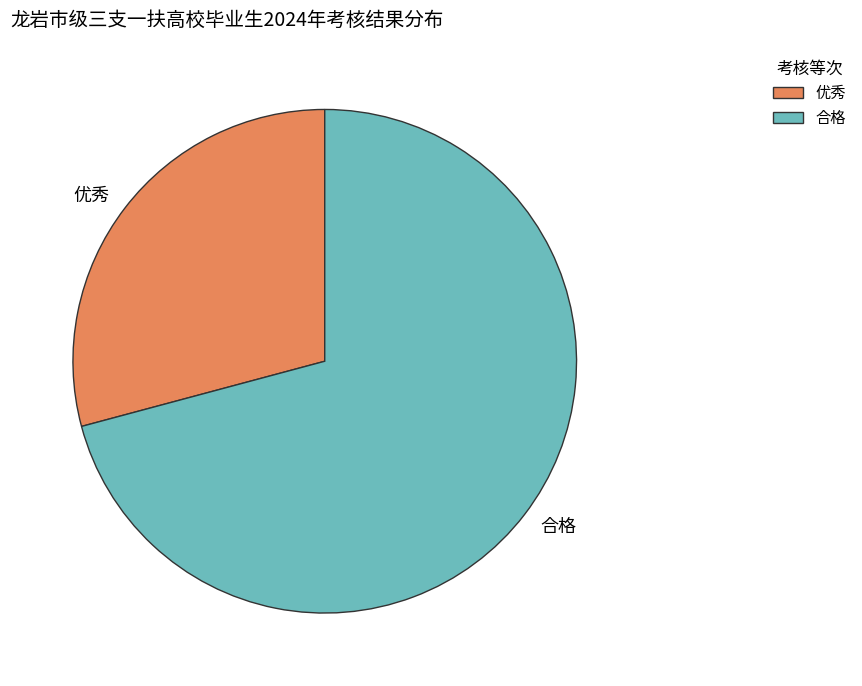

Does 合格 account for over 50% of the chart?

Yes